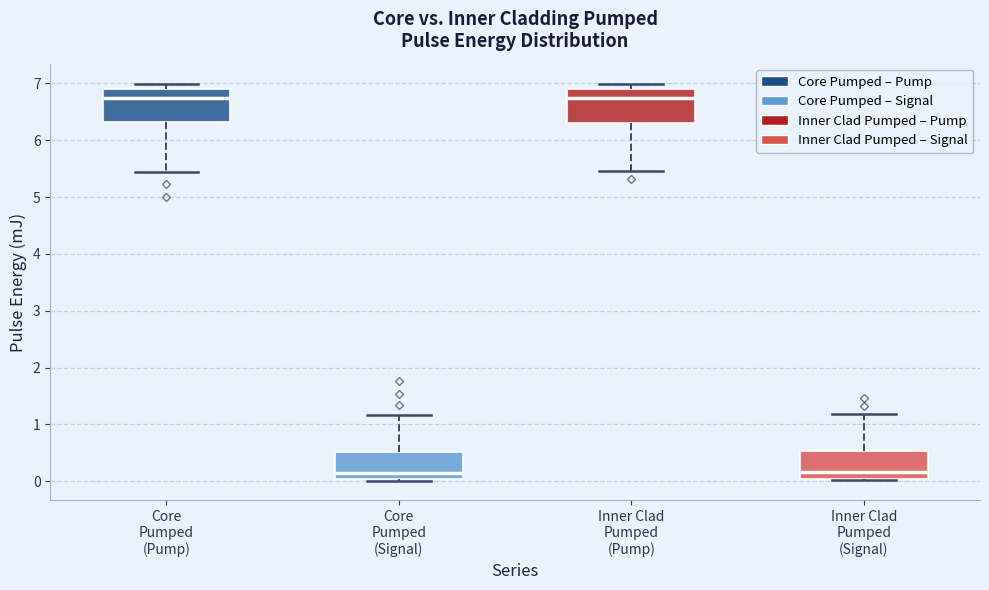

Where does the upper whisker of the box for Core Pumped (Signal) end on the y-axis? The values are not printed on the chart, so give them approximately, as read against the axis.

1.2